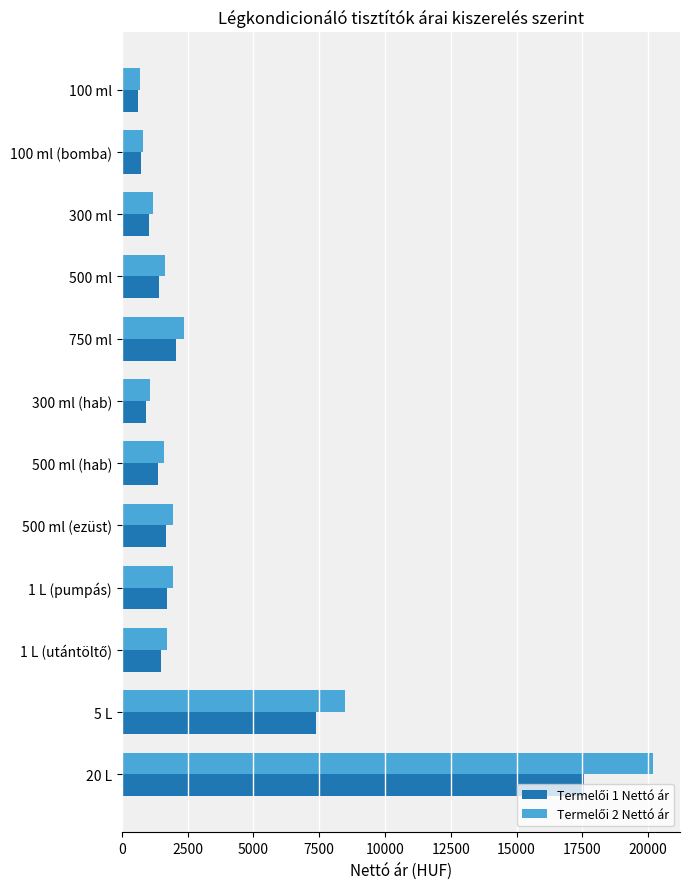

At which category is the sum across all series the highest?

20 L